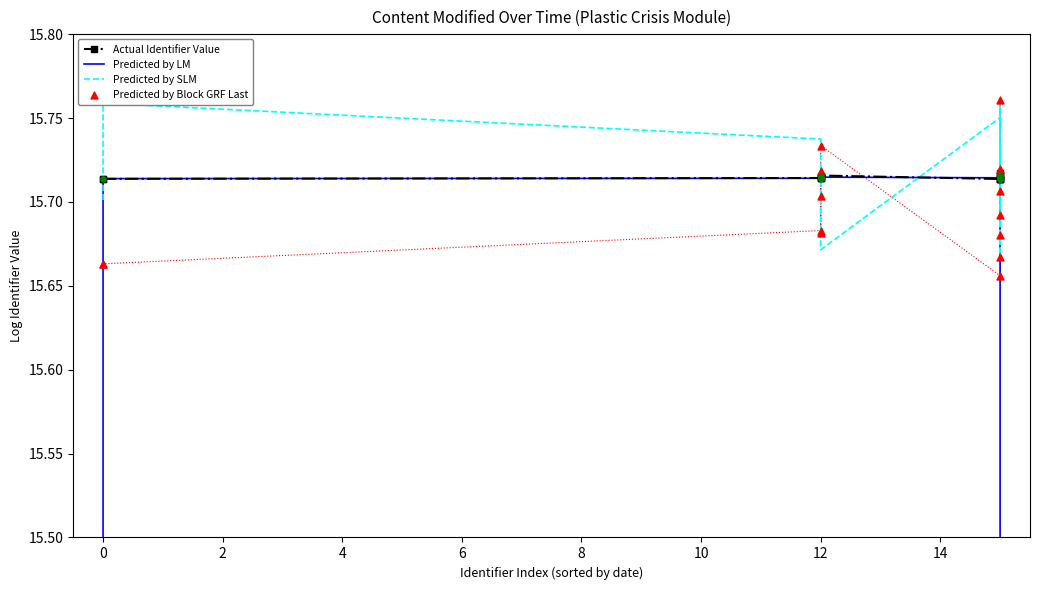

Which series has the widest spread of Y values?

Predicted by LM